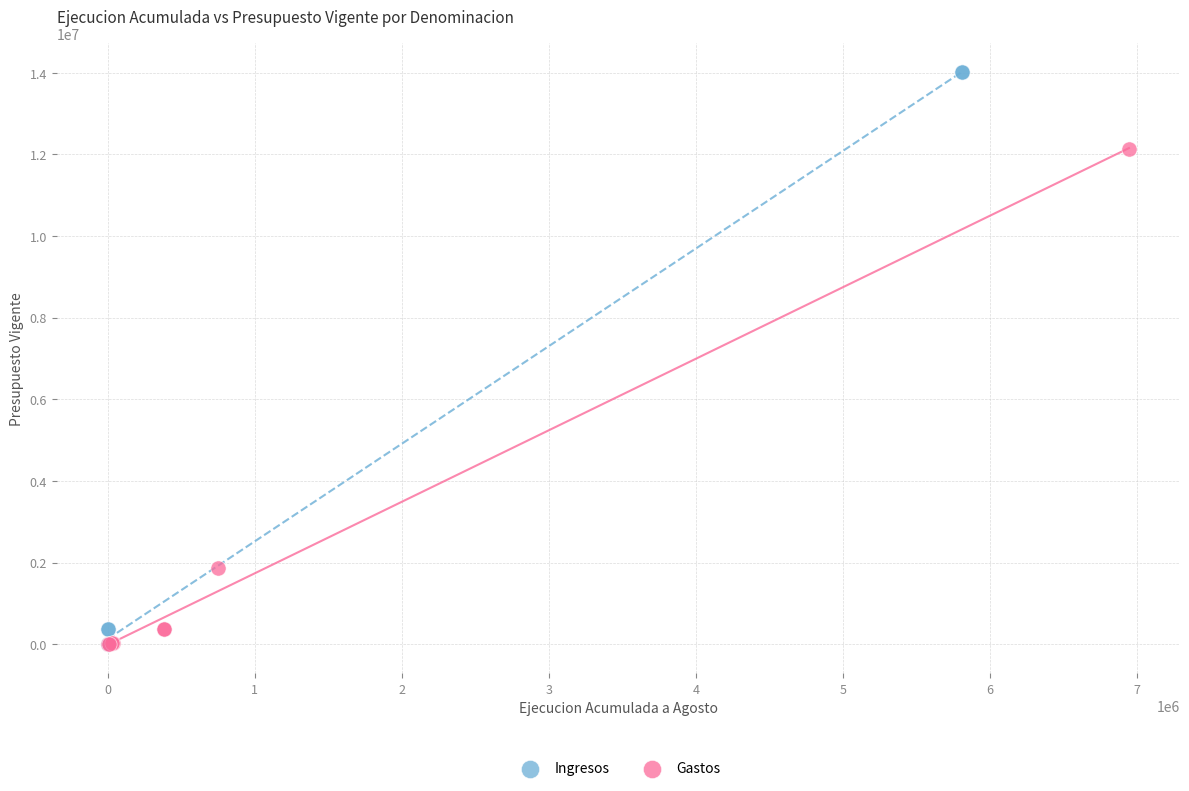

Which series contains the highest Y value?

Ingresos